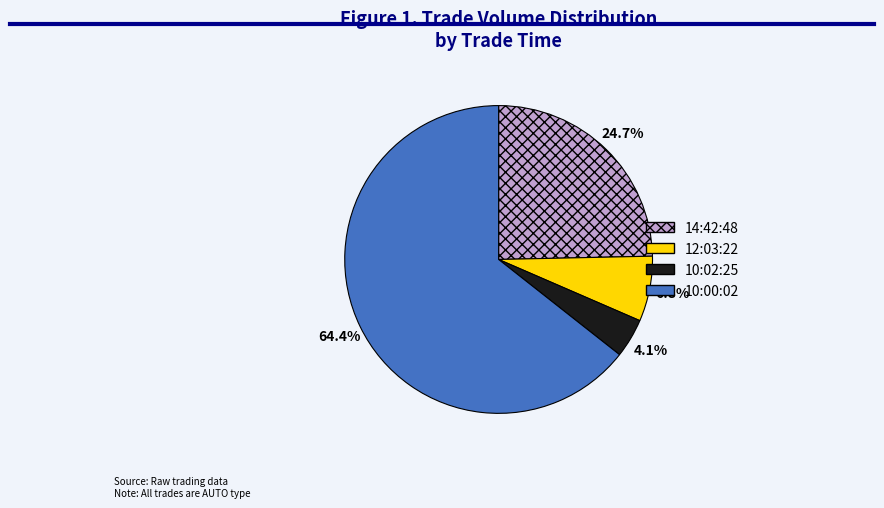

Is it true that 12:03:22 is 7% of the pie?

True